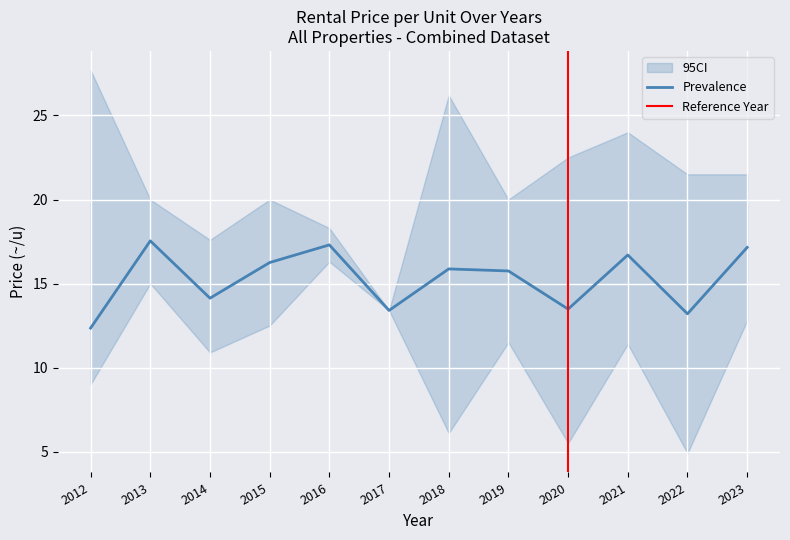

Is the value of Lower at 2016 greater than the value of Upper at 2016?

No